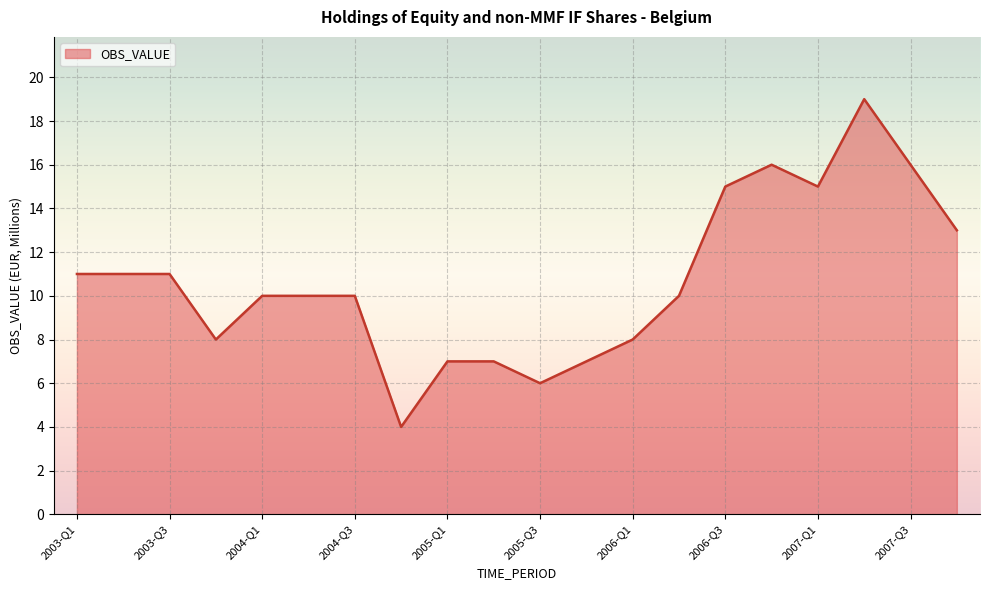

What is the greatest value displayed?

19